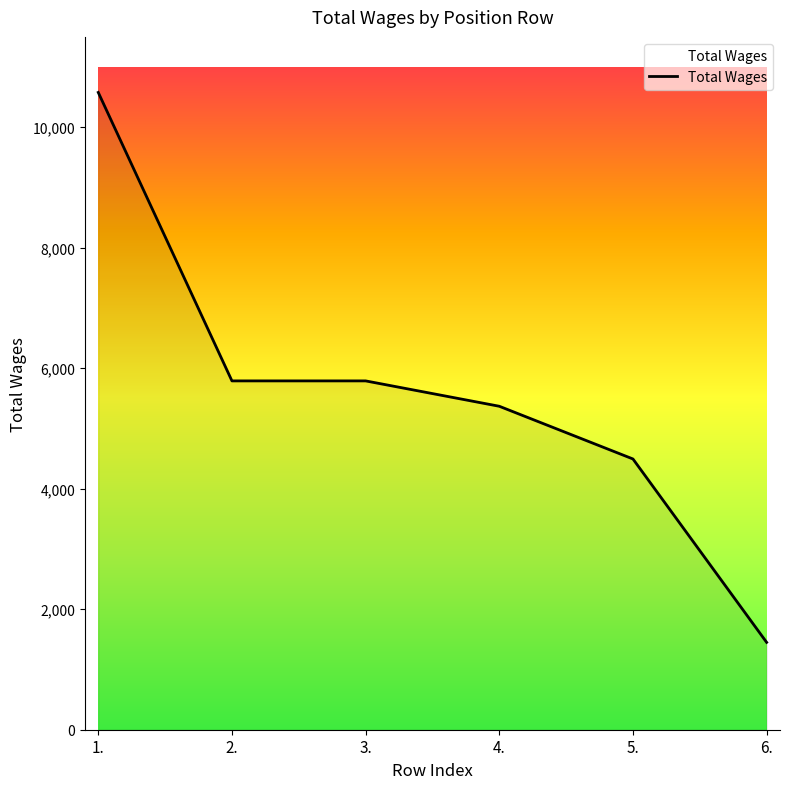

How many lines are shown in the chart?

1